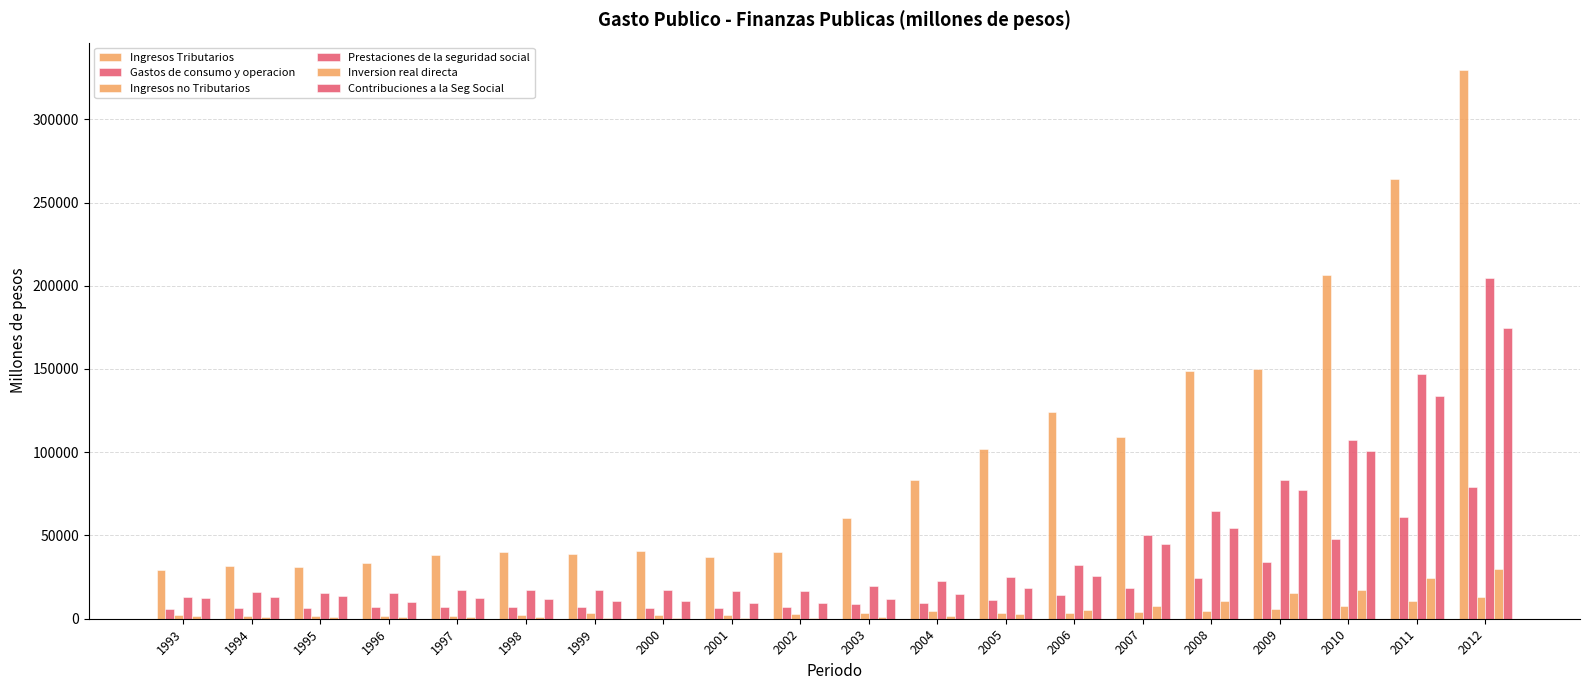

What is the difference between the highest and lowest values at 2005?

99028.8